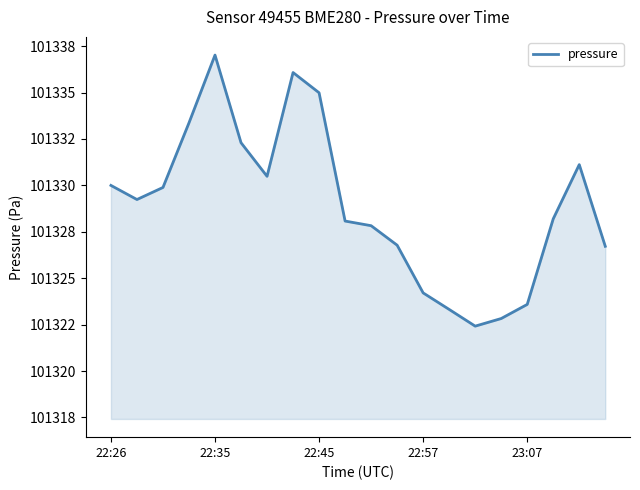

Where does the data first go above 101329?

22:26